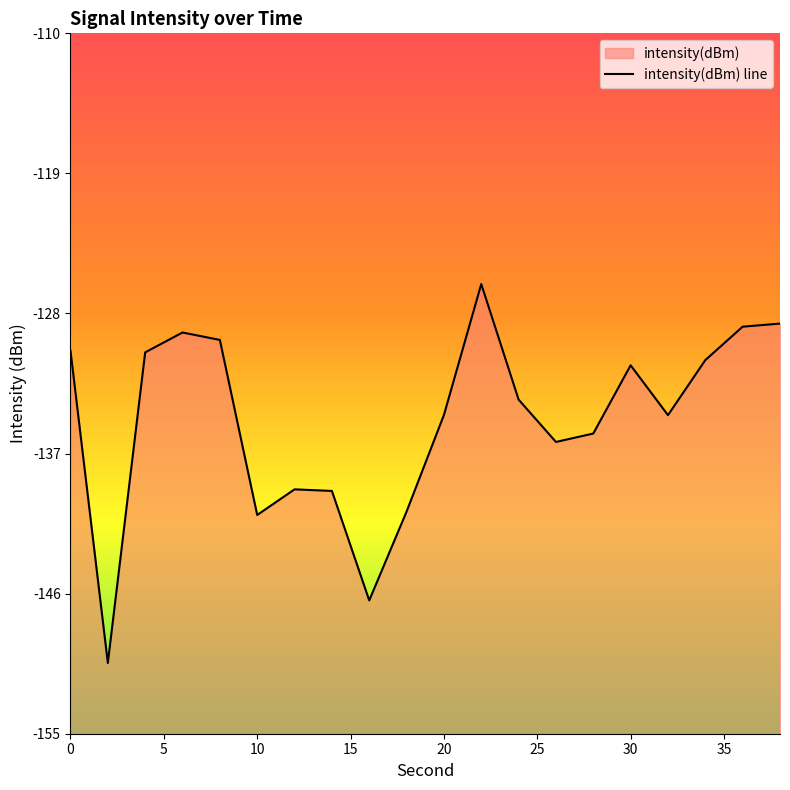

How many data points are less than -133?

11